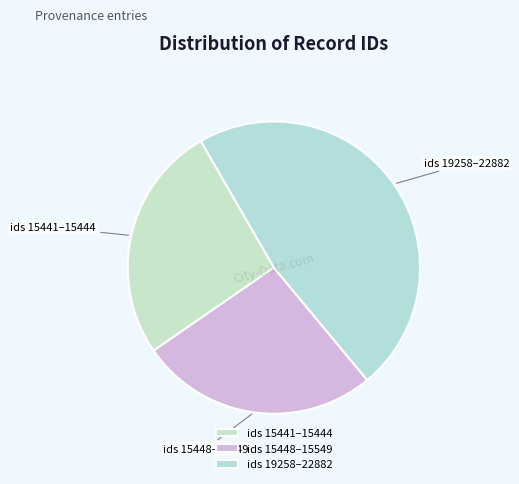

Between ids 15441–15444 and ids 19258–22882, which is larger?

ids 19258–22882